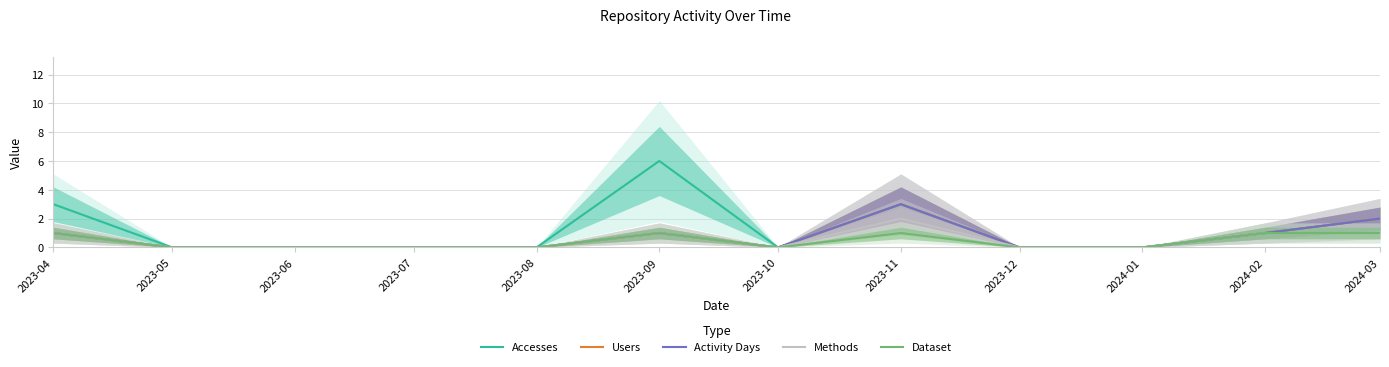

True or false: Activity Days has more than 2 points higher than both neighbors.

False